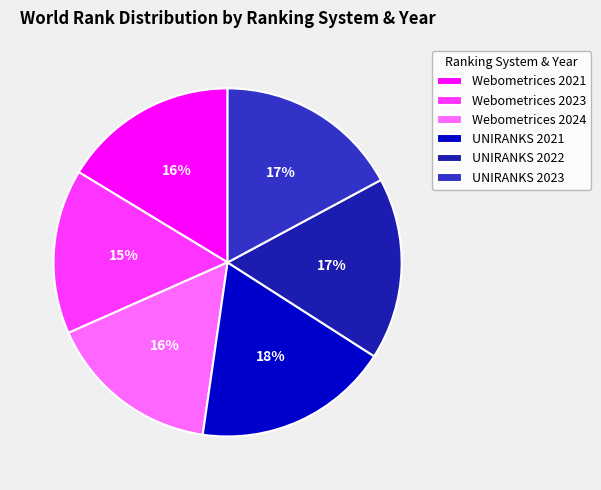

How many segments does this pie chart have?

6